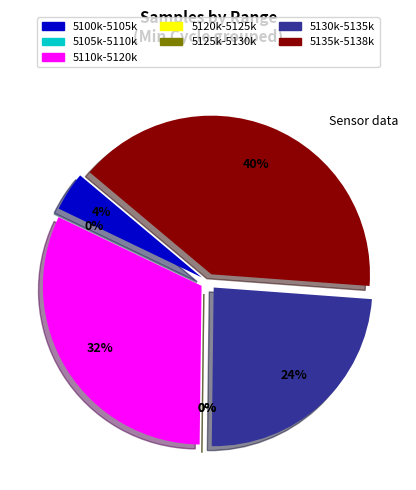

Approximately how many times larger is the value at 27 compared to 27?

1.0